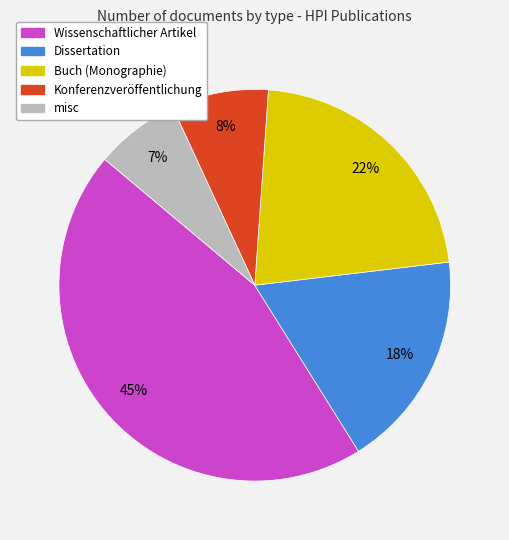

To the nearest percent, what is the difference between the Dissertation and Buch (Monographie) slice percentages?

4%